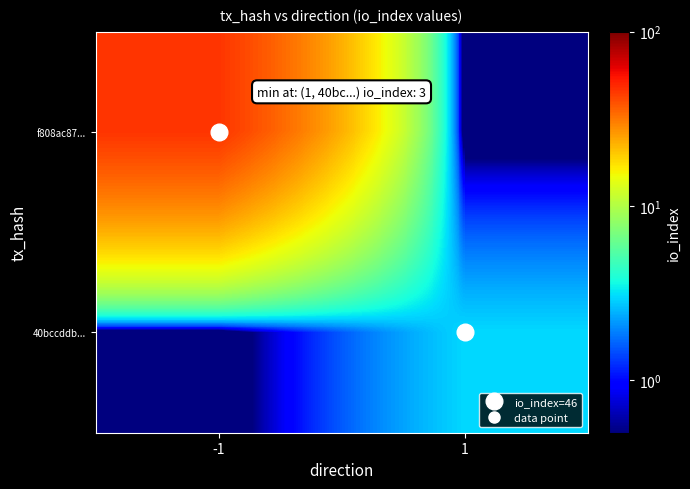

Which has a higher value, 1 or -1?

-1